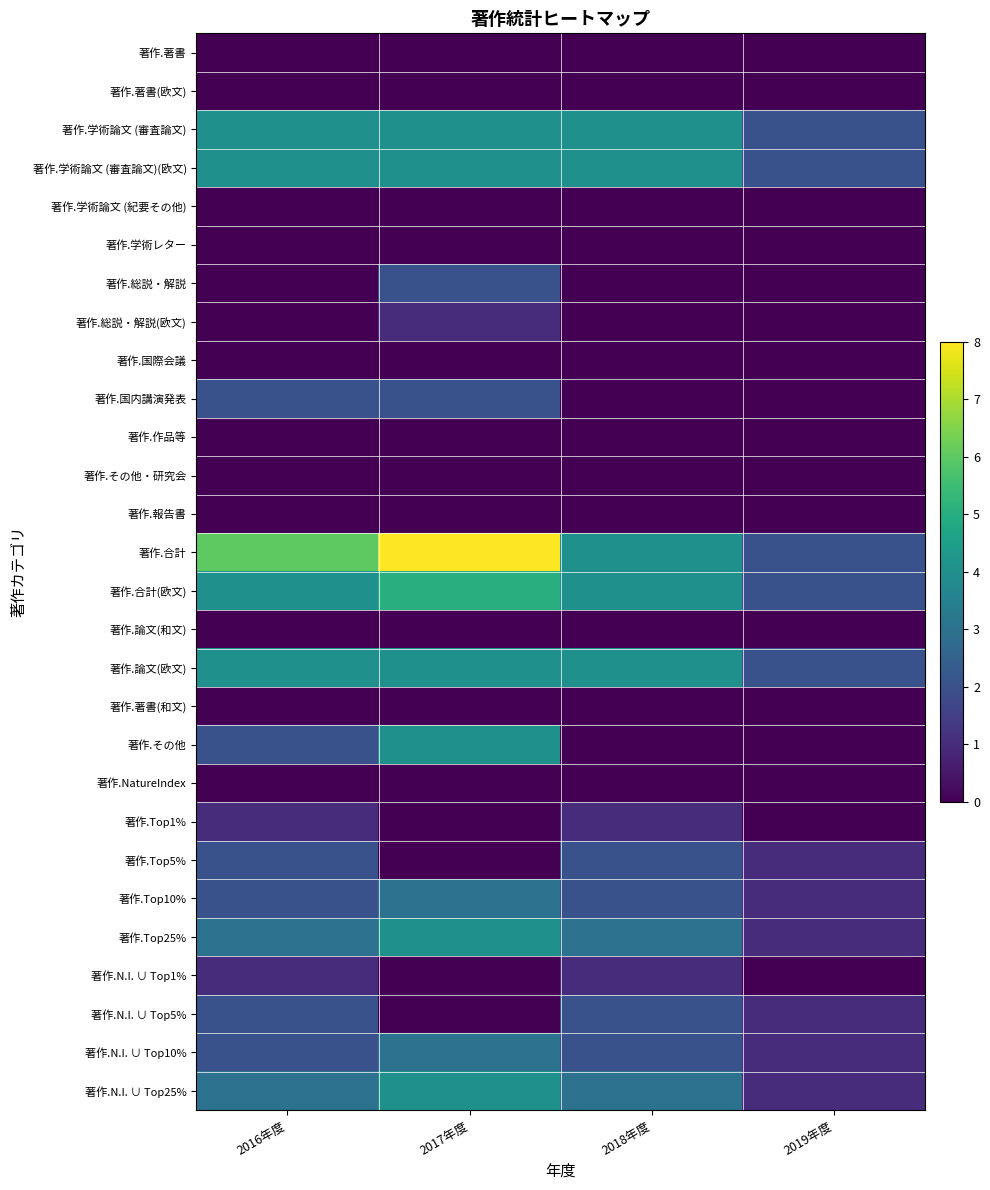

What is the total value across all series at 2018年度?

36